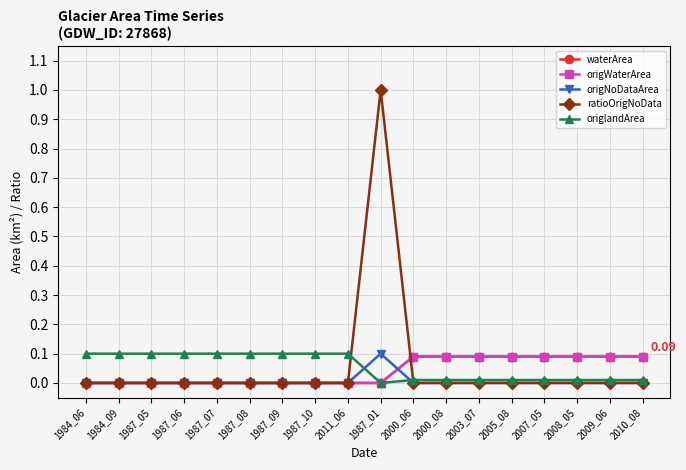

Which series has the largest range (max minus min)?

ratioOrigNoData